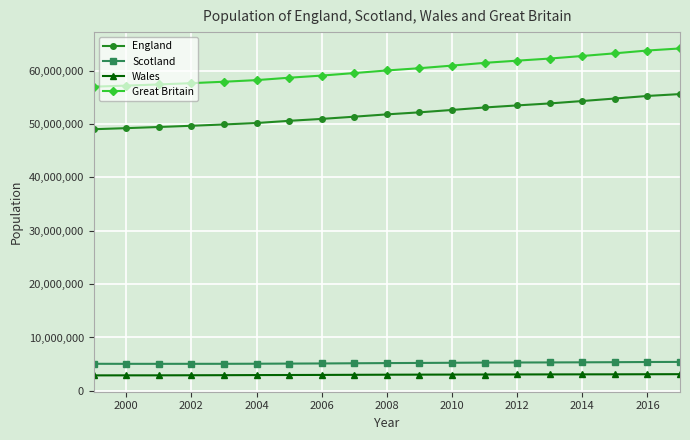

Which series has the widest spread of values?

Great Britain